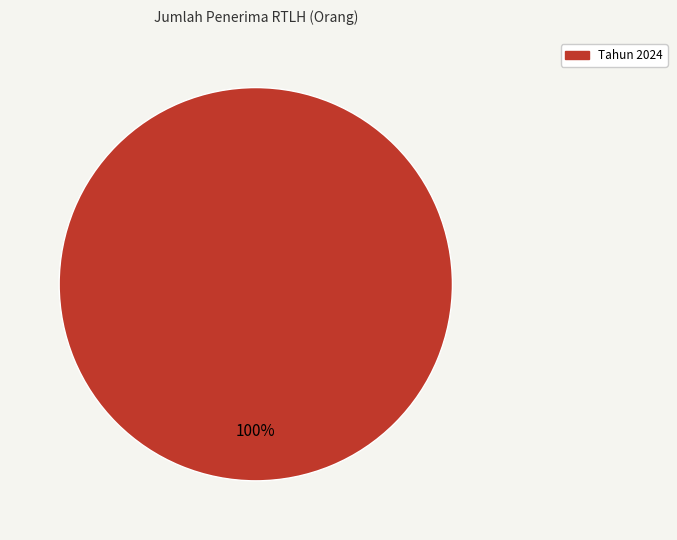

Is there a majority slice in this chart?

Yes